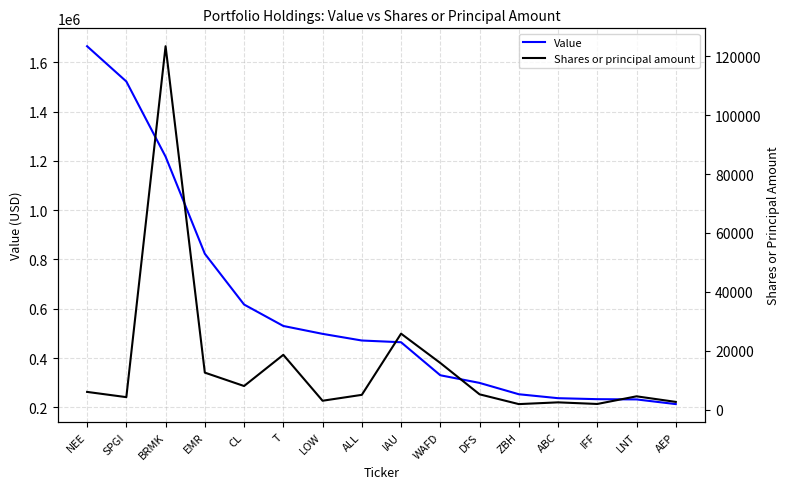

True or false: Value and Shares or principal amount intersect in this chart.

False